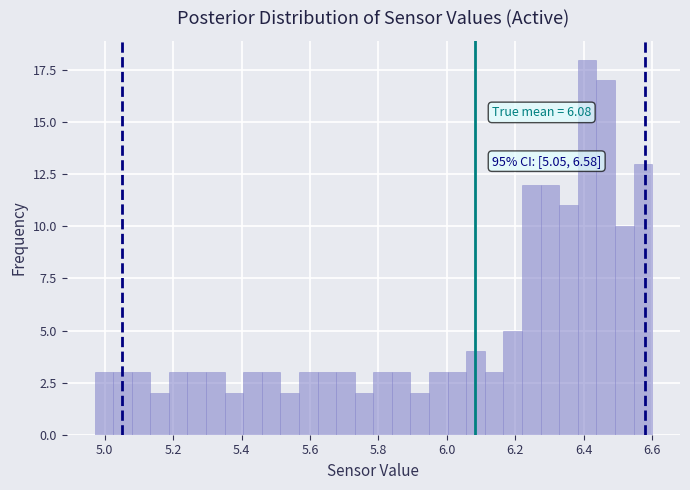

Read against the x-axis, roughly where is the centre of the tallest bar?

6.40